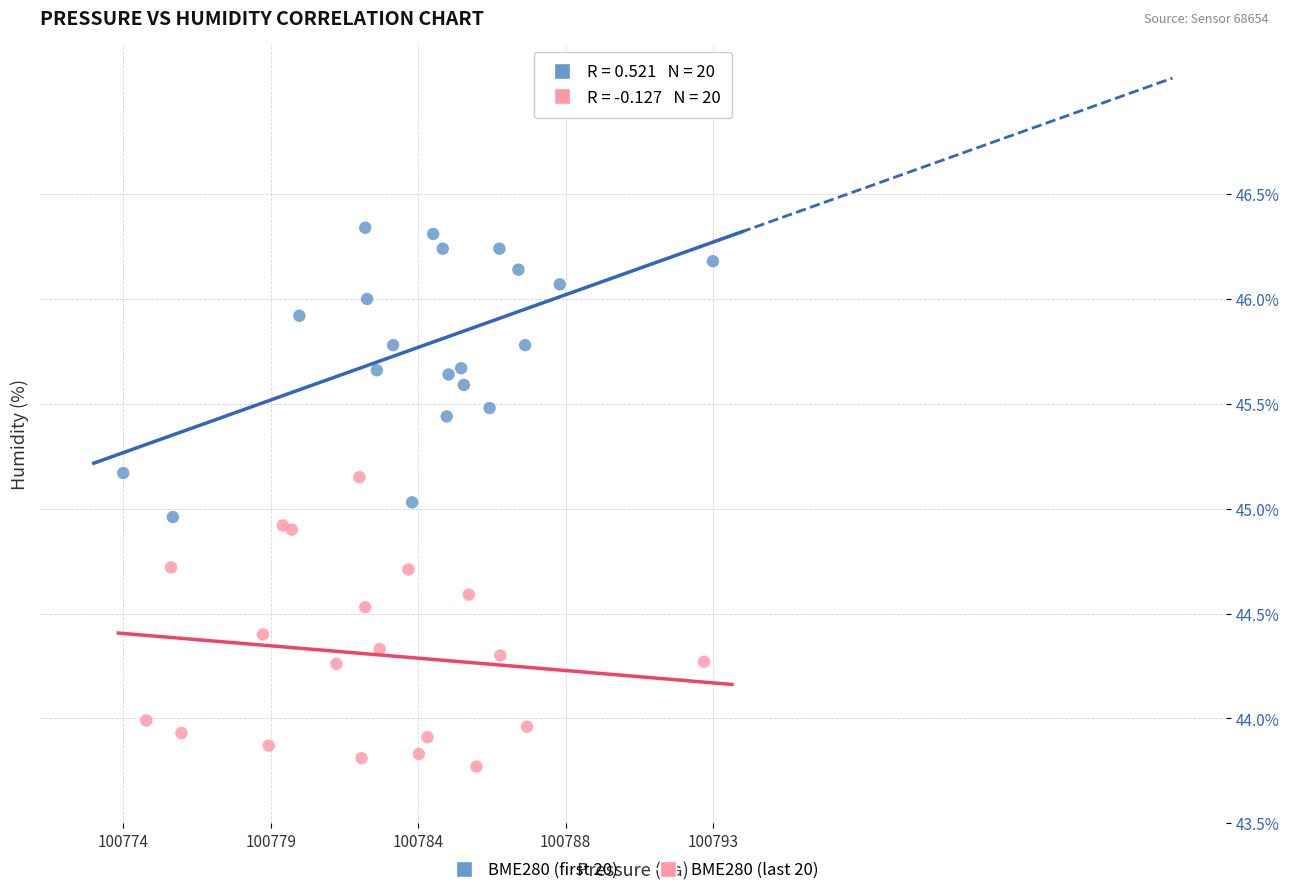

Which series reaches the minimum Y coordinate?

BME280 (last 20)